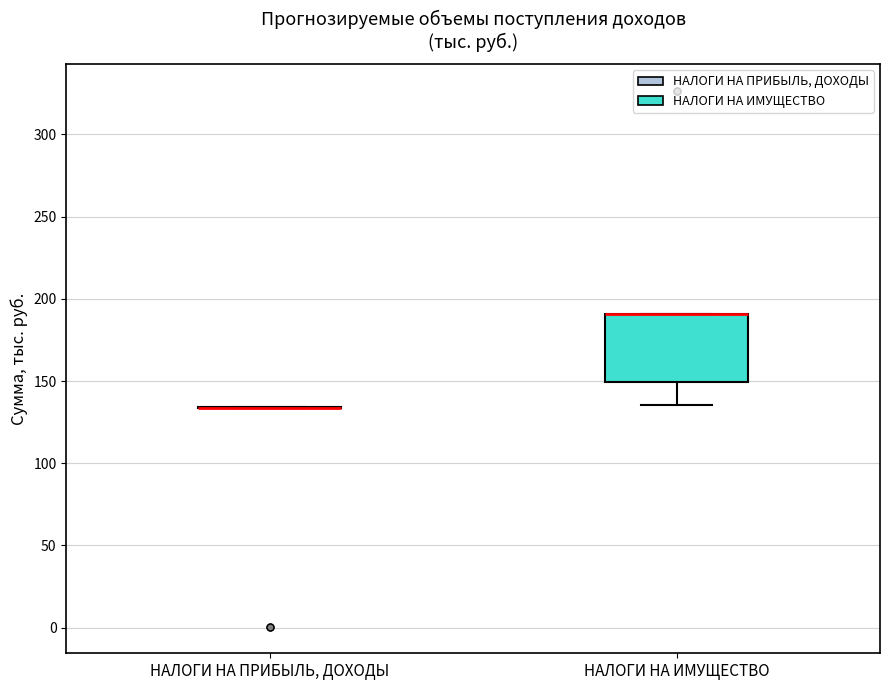

Which box is the tallest, from its lower edge to its upper edge?

НАЛОГИ НА ИМУЩЕСТВО